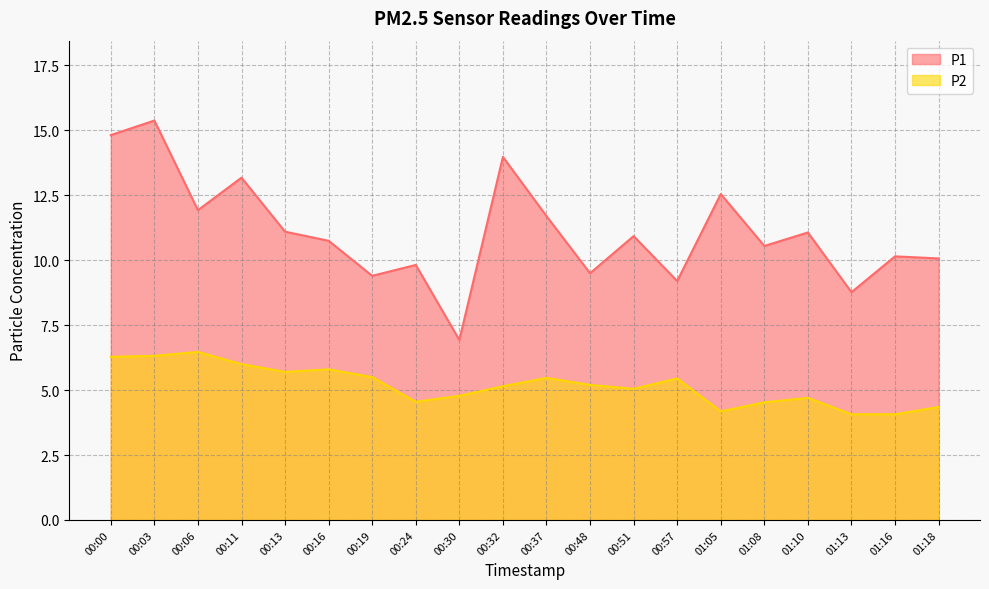

True or false: P1 and P2 cross at least once.

False